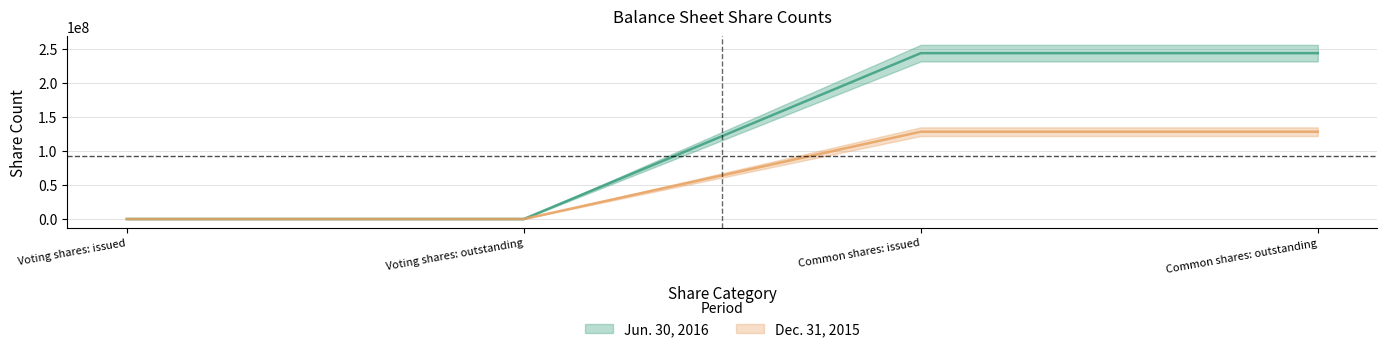

How many lines are shown in the chart?

2